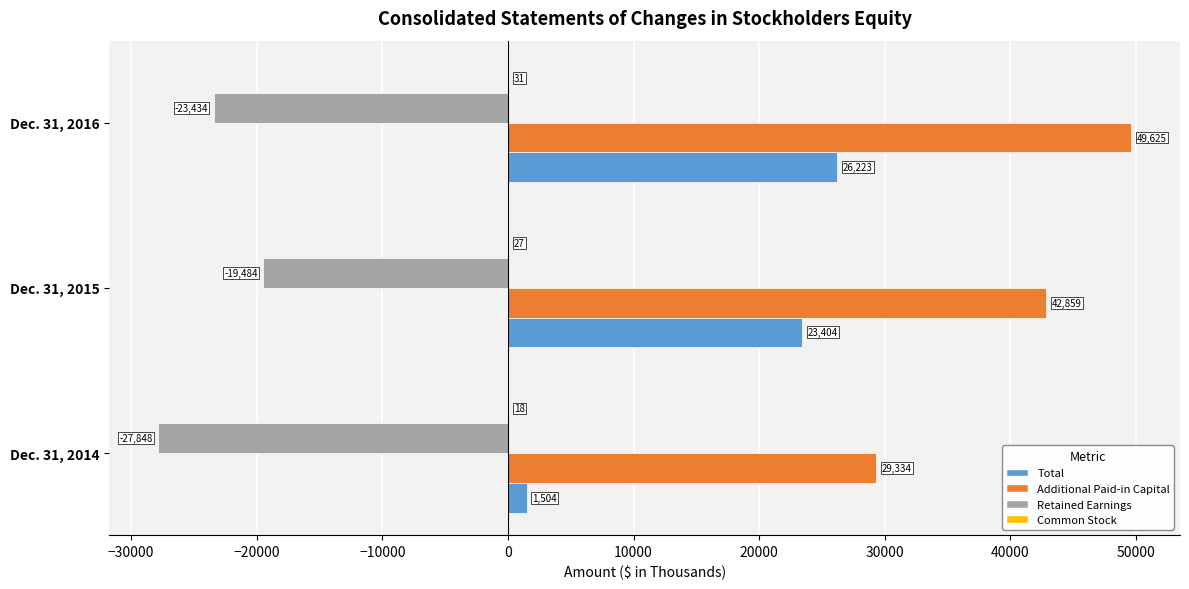

How many series are shown in this chart?

4